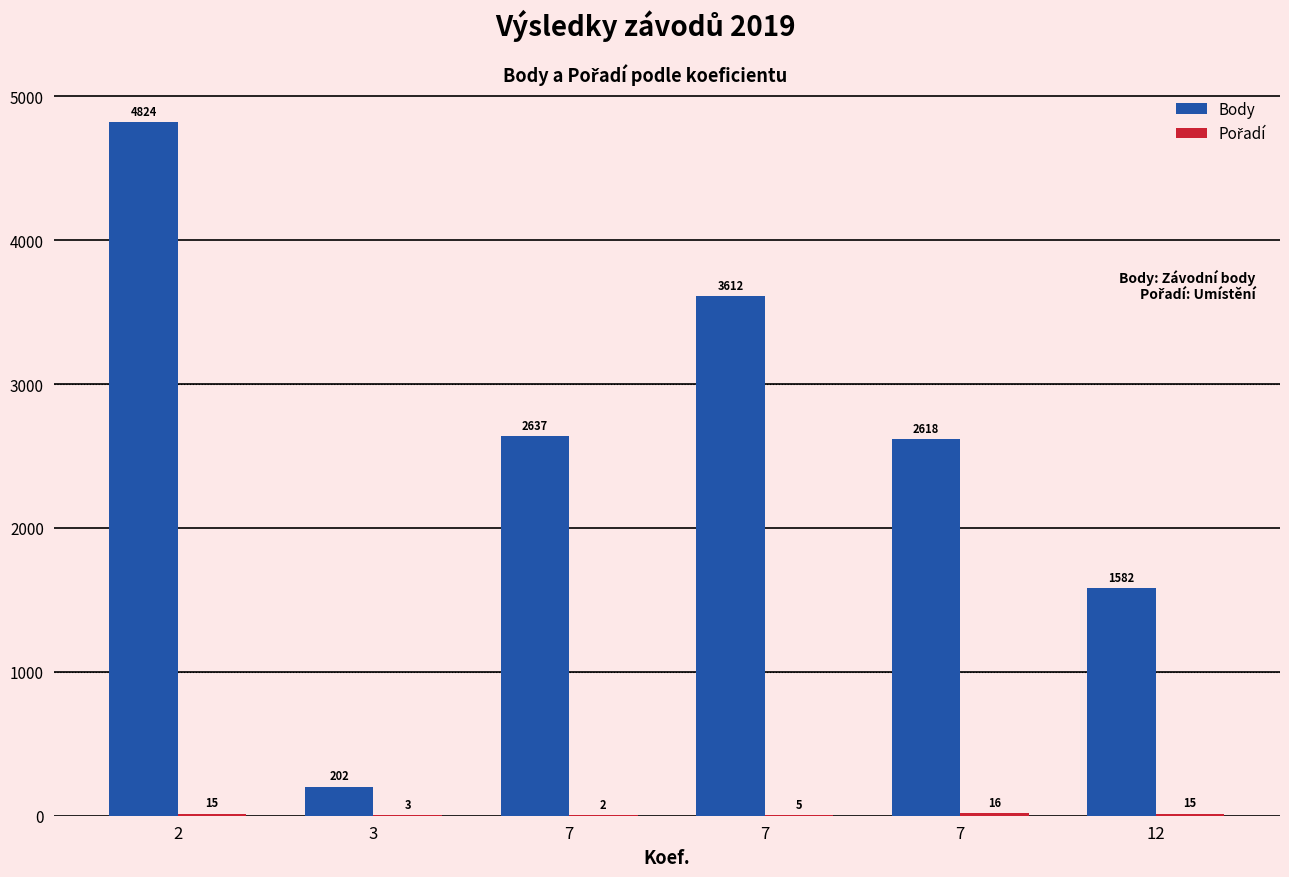

What is the difference between the maximum and minimum values in the Body series?

4622